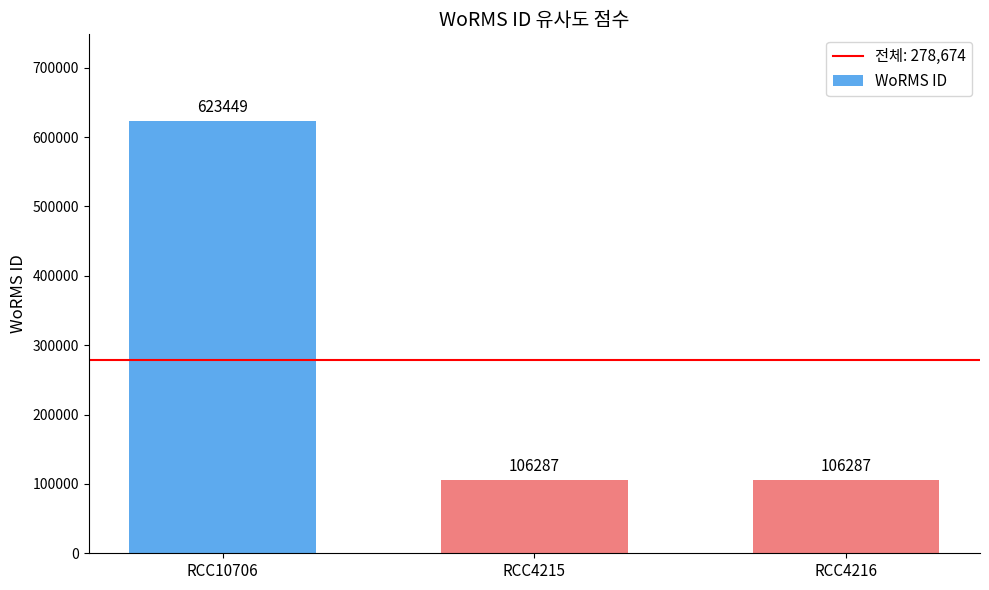

True or false: the data shows 157573 at RCC4215.

False